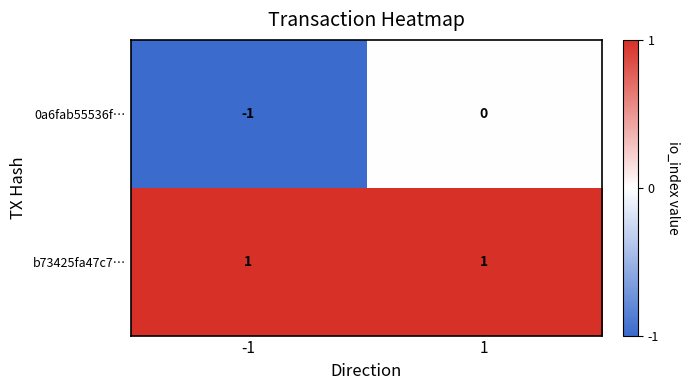

Which series changed the most between -1 and 1?

0a6fab55536f…